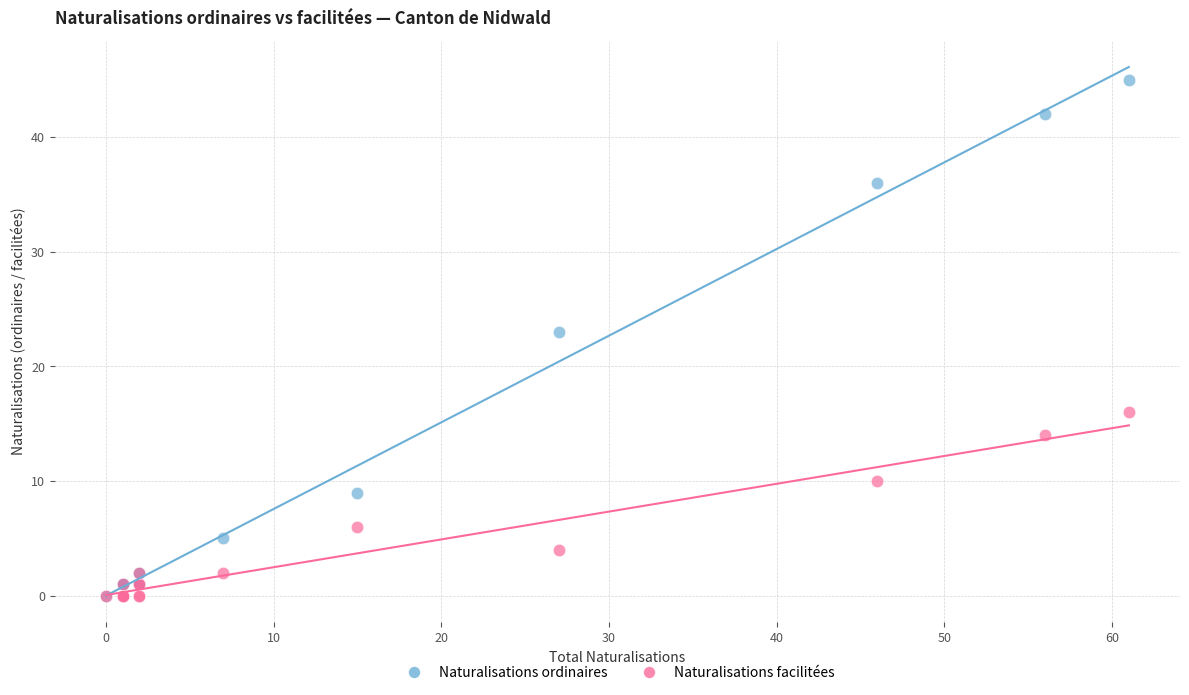

Which series has the largest Y range (max minus min)?

Naturalisations ordinaires